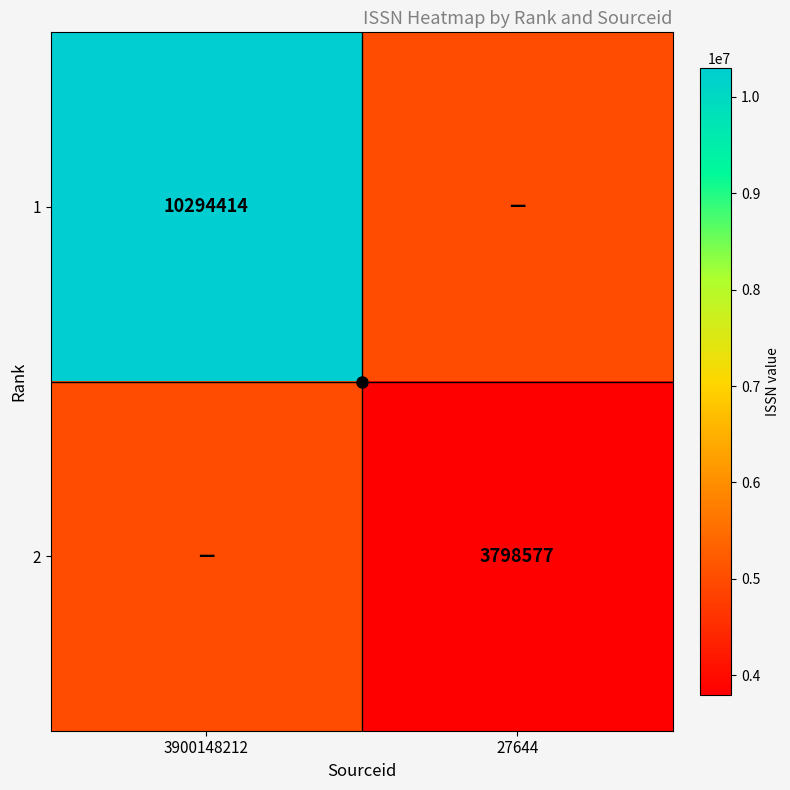

How many data points does each series have?

2